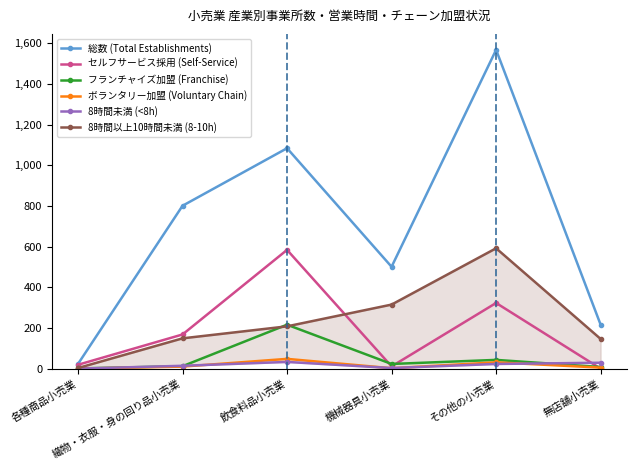

Rank the categories by 8時間未満 (<8h) value from highest to lowest.

飲食料品小売業, 無店舗小売業, その他の小売業, 織物・衣服・身の回り品小売業, 機械器具小売業, 各種商品小売業